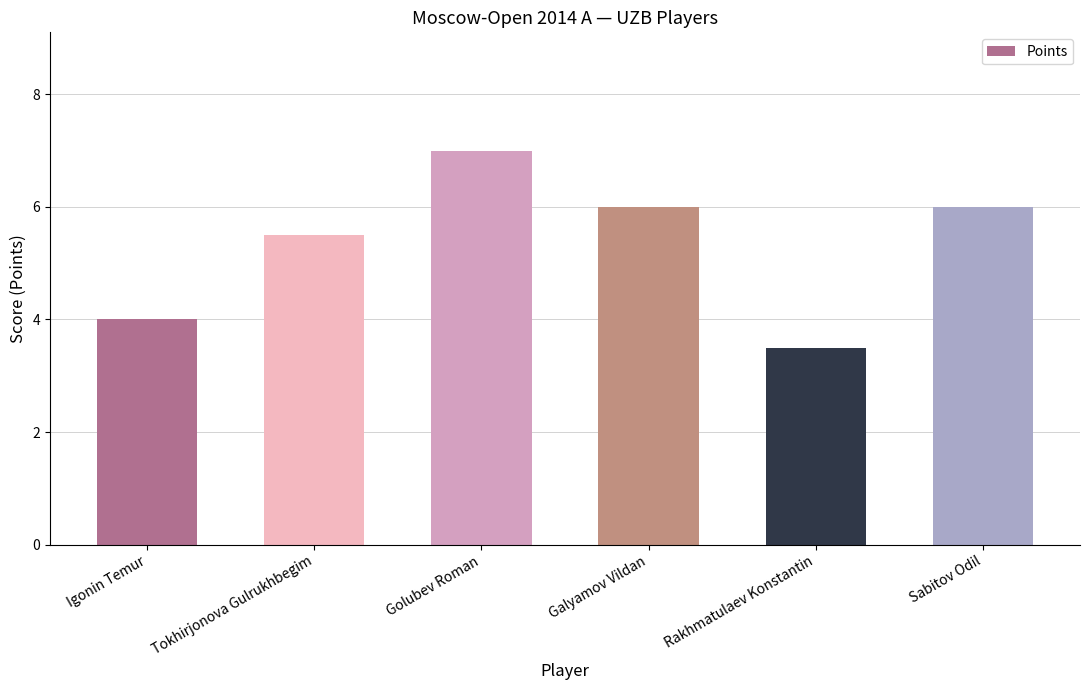

Reading left to right, transcribe all the data shown in this chart.

Igonin Temur=4.0	Tokhirjonova Gulrukhbegim=5.5	Golubev Roman=7.0	Galyamov Vildan=6.0	Rakhmatulaev Konstantin=3.5	Sabitov Odil=6.0